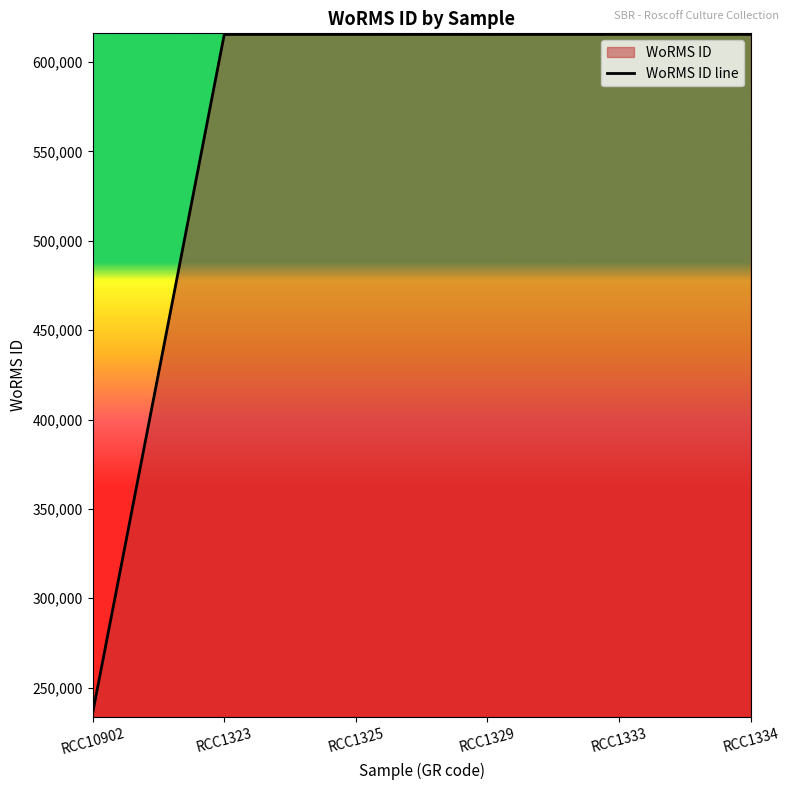

Between RCC10902 and RCC1329, which is larger?

RCC1329